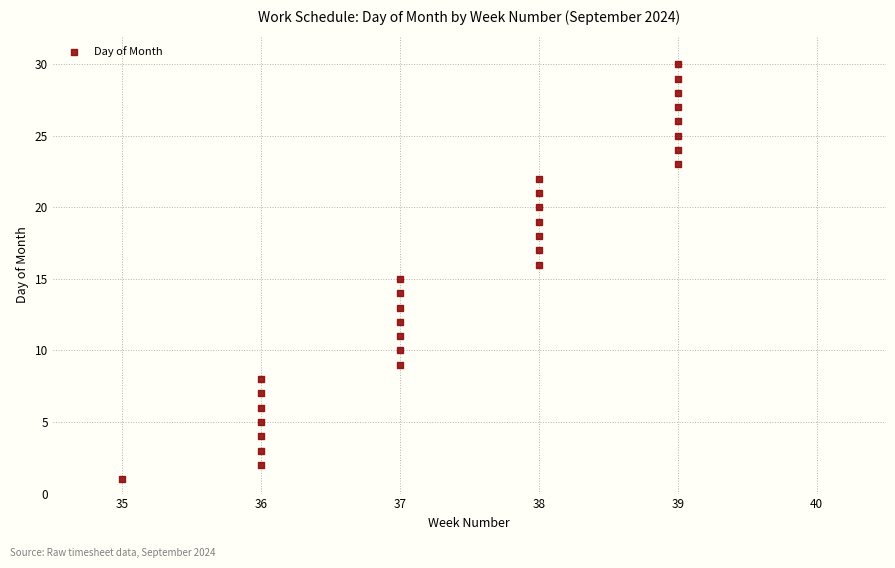

What is the range of X values (max minus min)?

4